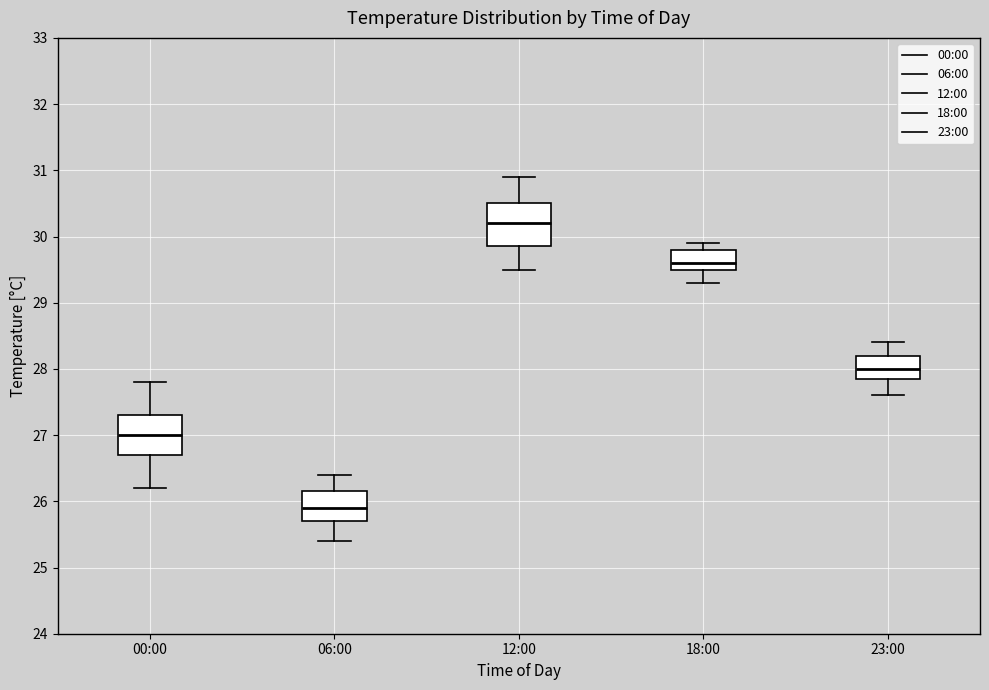

Where is the upper edge of the box for 06:00 on the y-axis? The values are not printed on the chart, so give them approximately, as read against the axis.

26.2